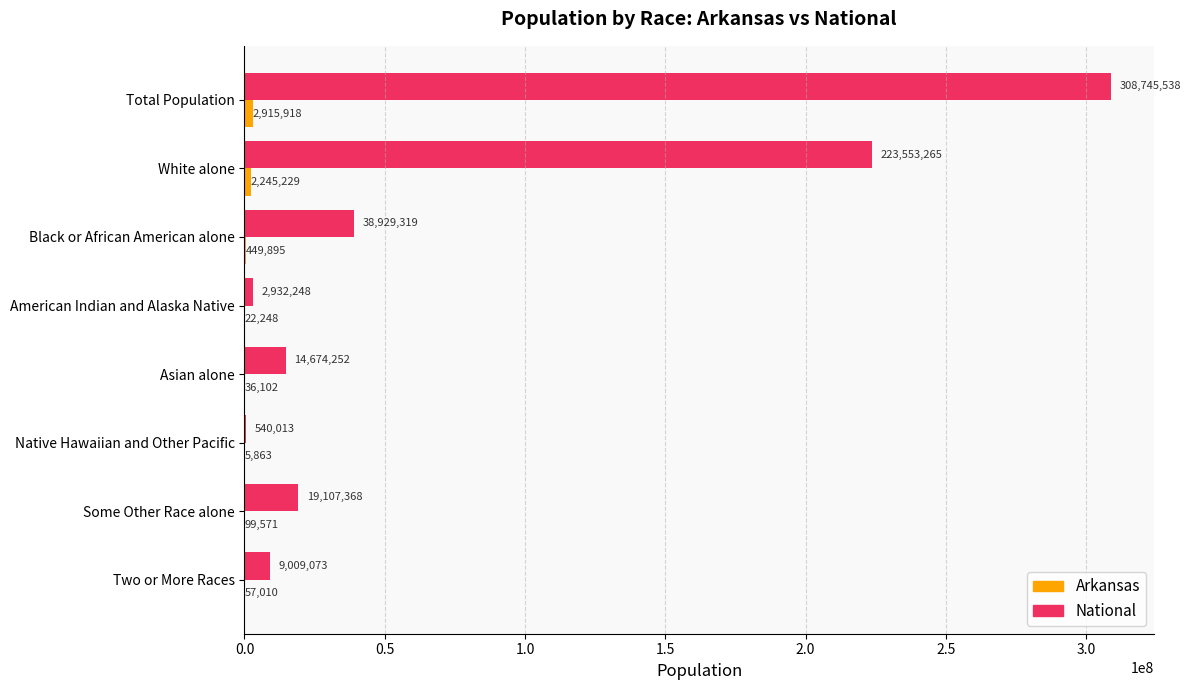

At which category is the sum across all series the highest?

Total Population